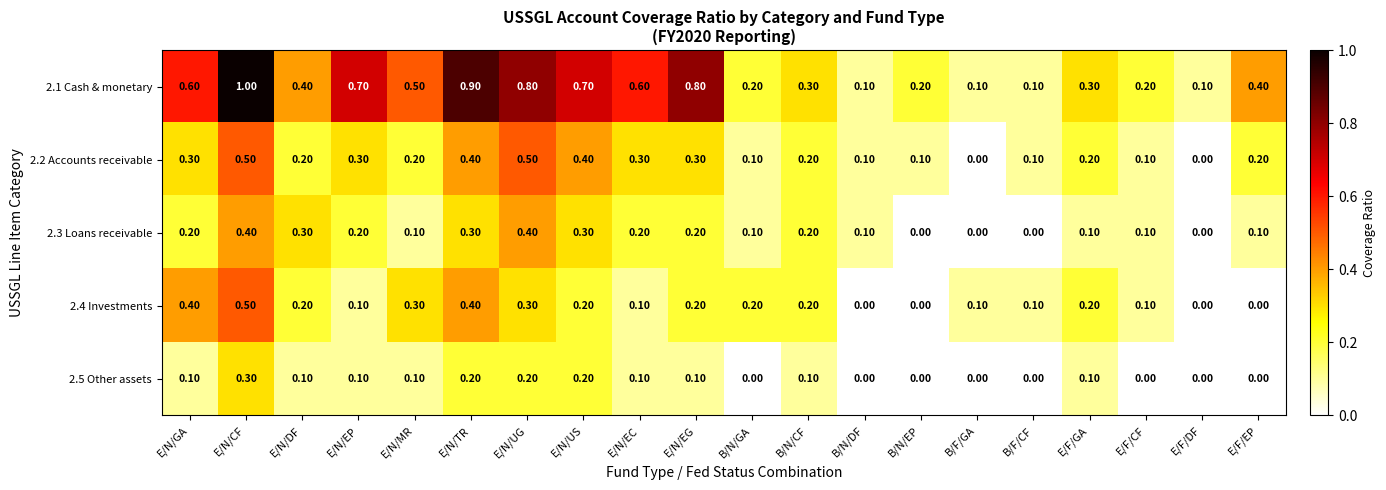

At which category is the sum across all series the highest?

E/N/CF